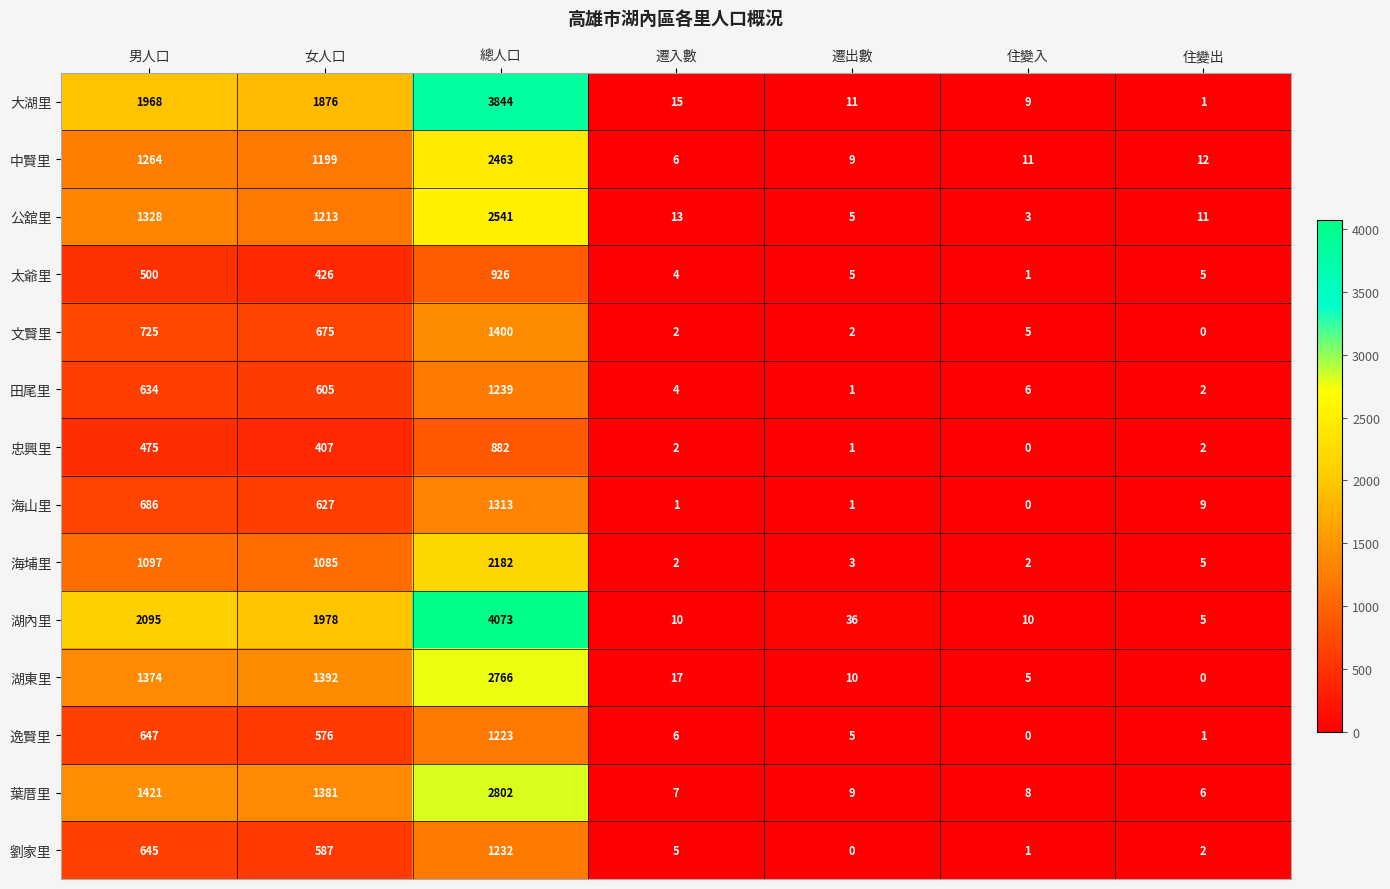

True or false: 海埔里 has a value of 3 at 遷入數.

False